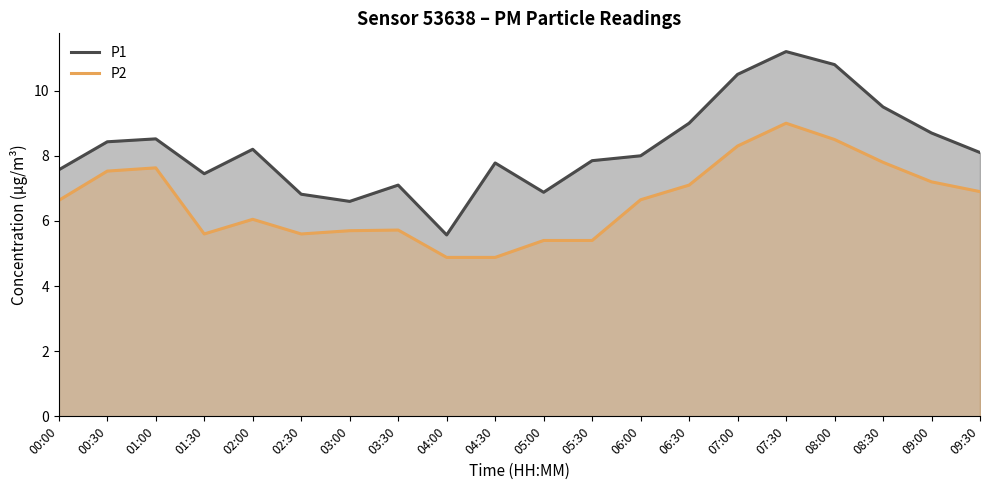

The value of P2 at 09:30 is 6.9. True or false?

True